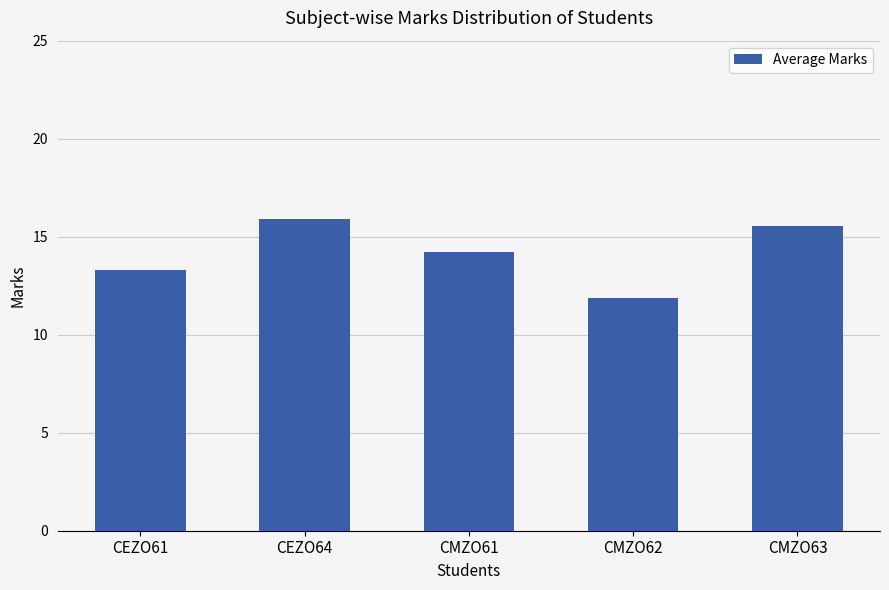

True or false: the data shows 15.5 at CMZO63.

True